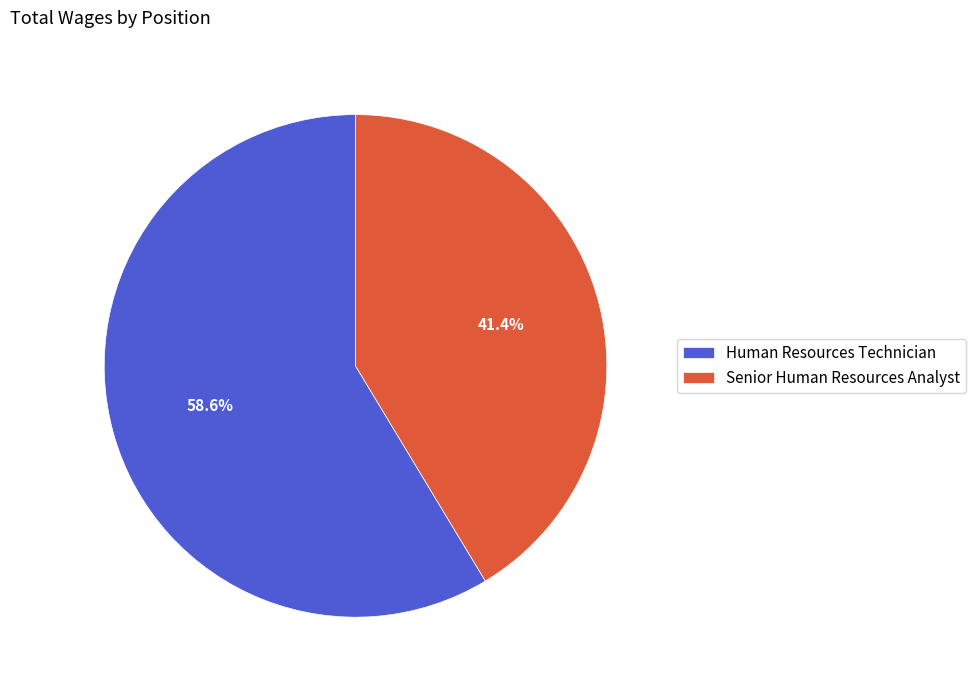

Do Senior Human Resources Analyst and Human Resources Technician together represent more than half of the pie?

Yes